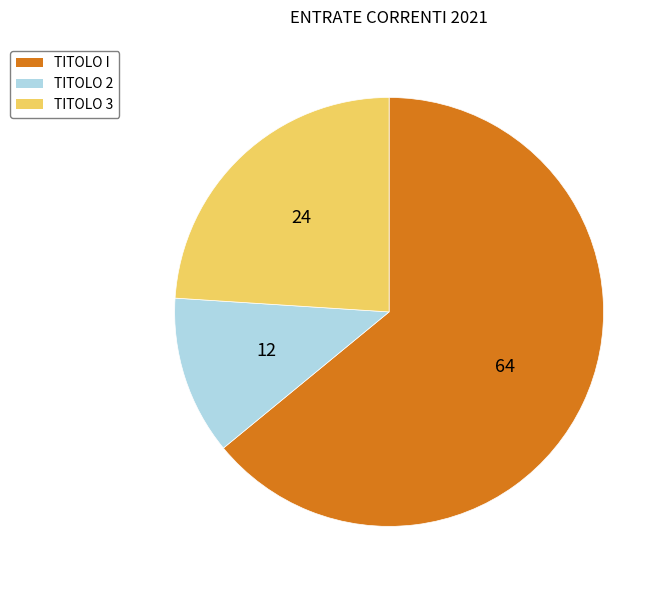

Does TITOLO I account for over 50% of the chart?

Yes